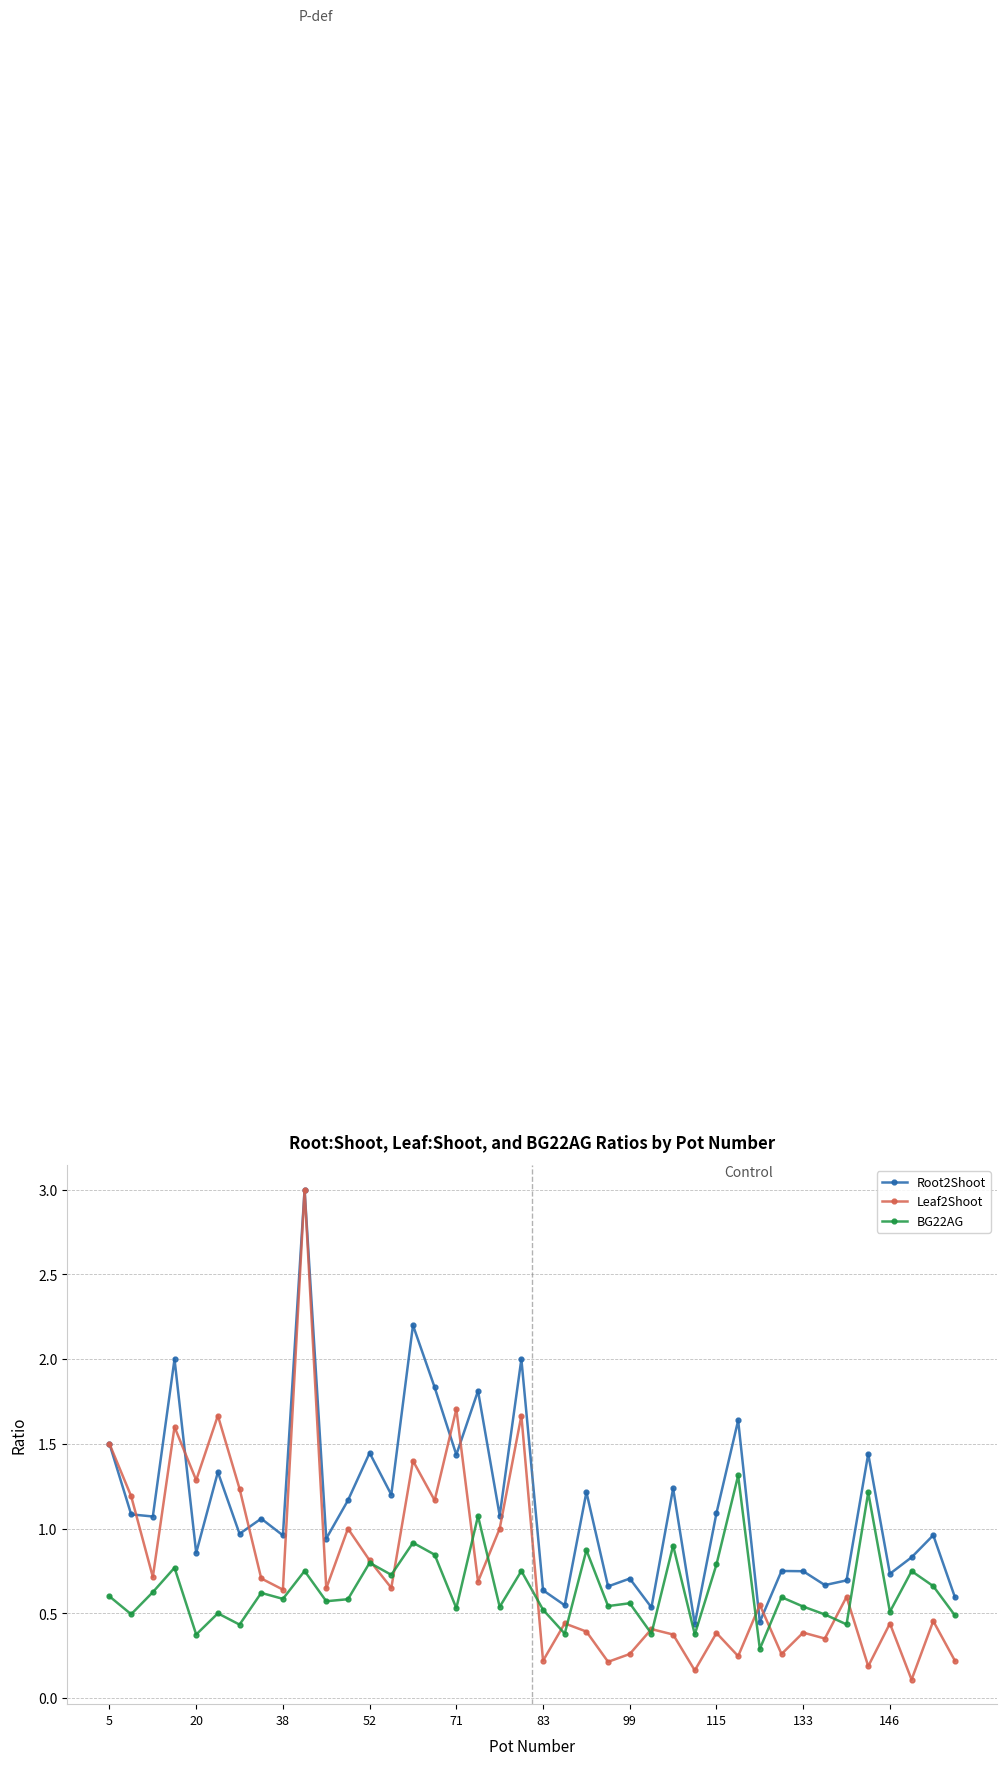

Rank the series by their average value, from lowest to highest.

BG22AG, Leaf2Shoot, Root2Shoot